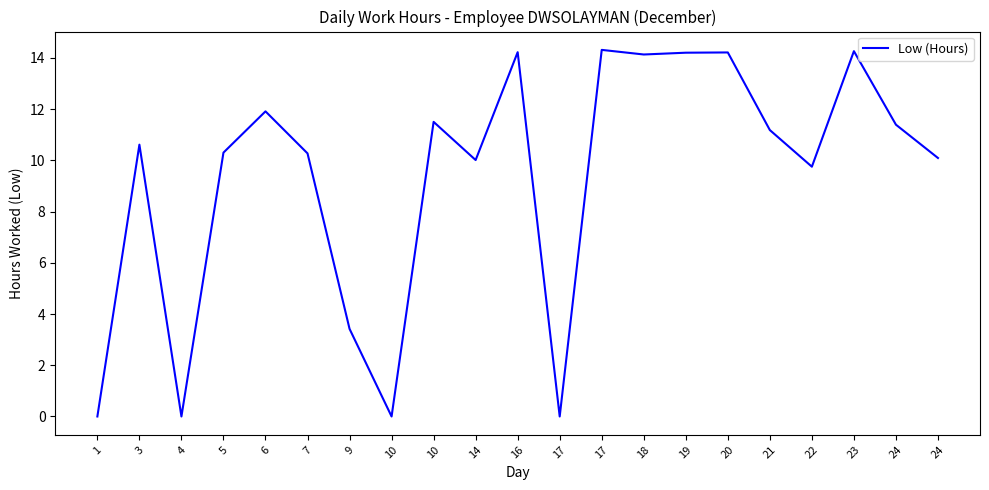

What is the value of the 10th point from the left?

10.0